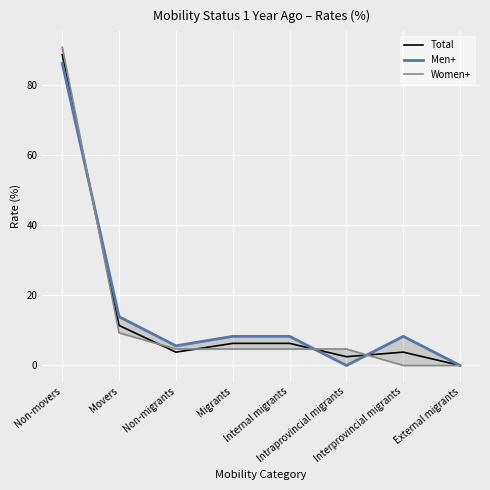

The value of Men+ at External migrants is 33.0. True or false?

False